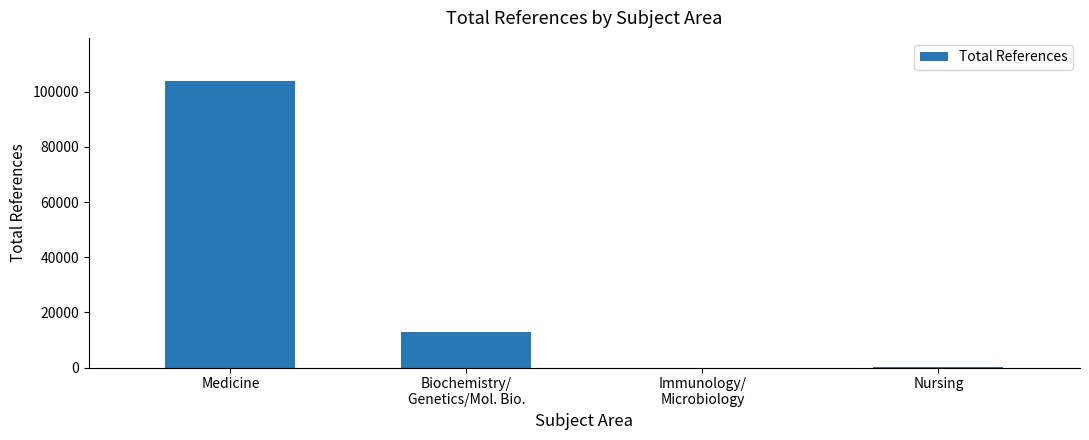

Count the number of data series in this chart.

1